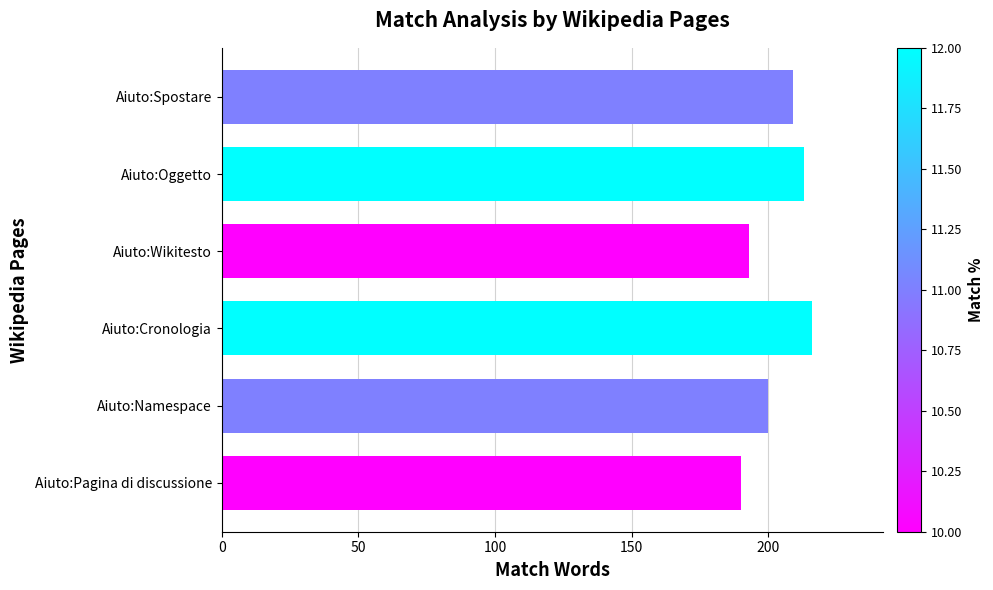

How many series are shown in this chart?

1